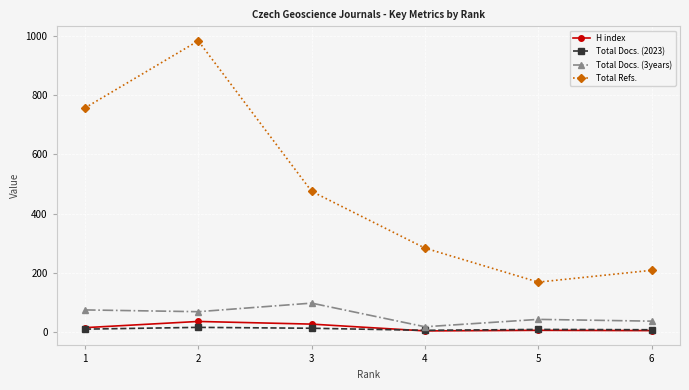

How many categories are shown in the chart?

6